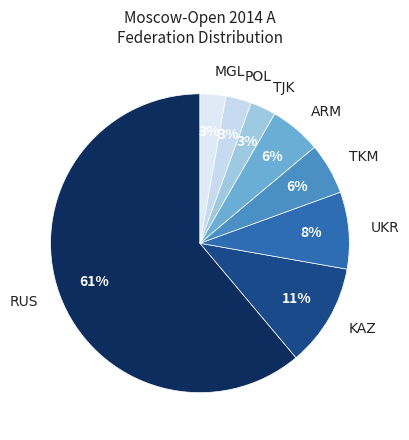

What is the largest slice in the pie chart?

RUS